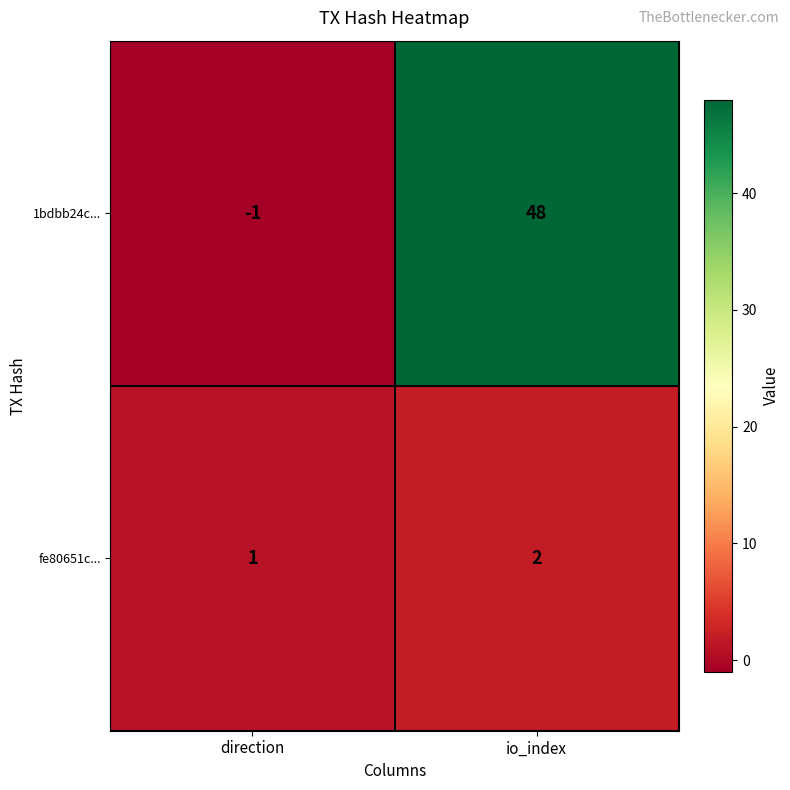

Reading left to right, extract all data points from this chart.

1bdbb24c...: -1	48
fe80651c...: 1	2